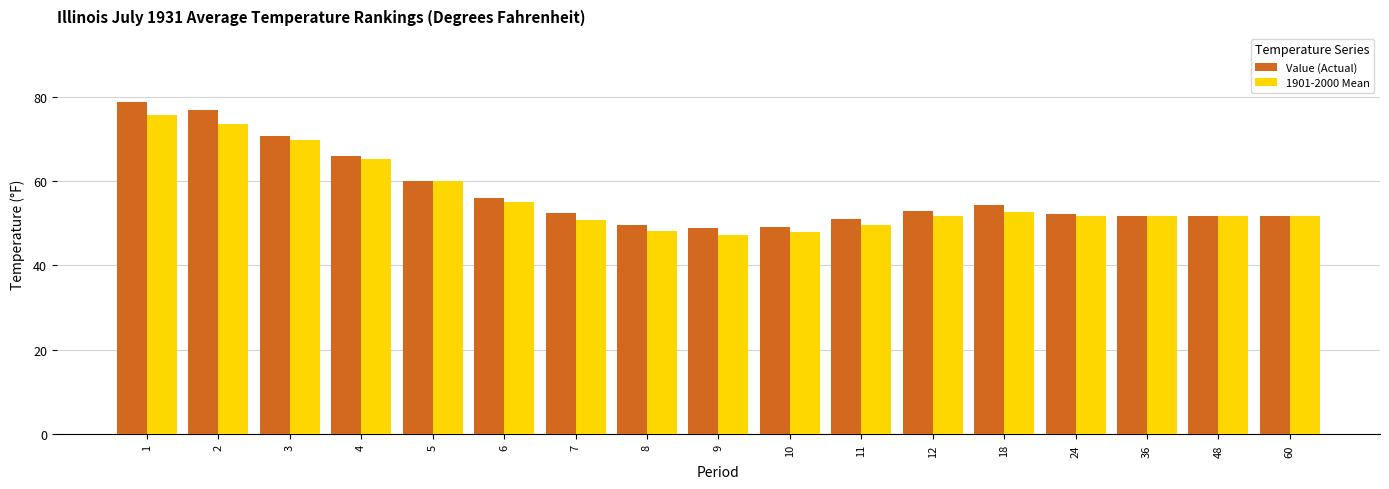

What is the average value of the 1901-2000 Mean series?

56.1